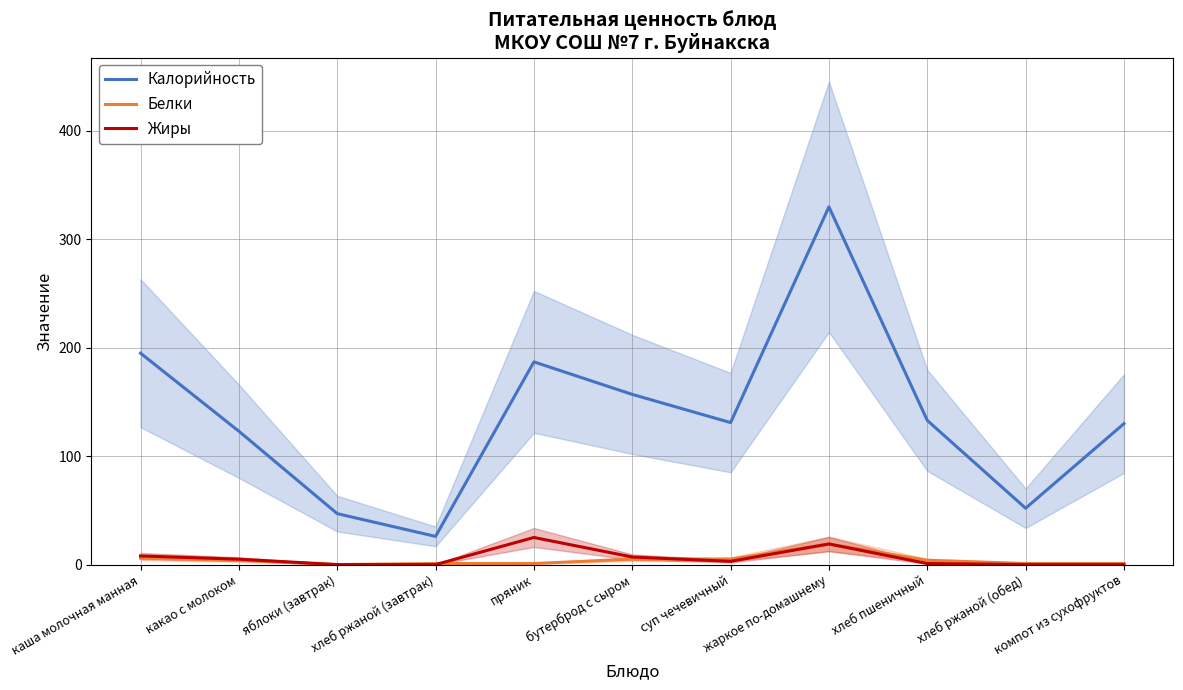

Count the number of data series in this chart.

3